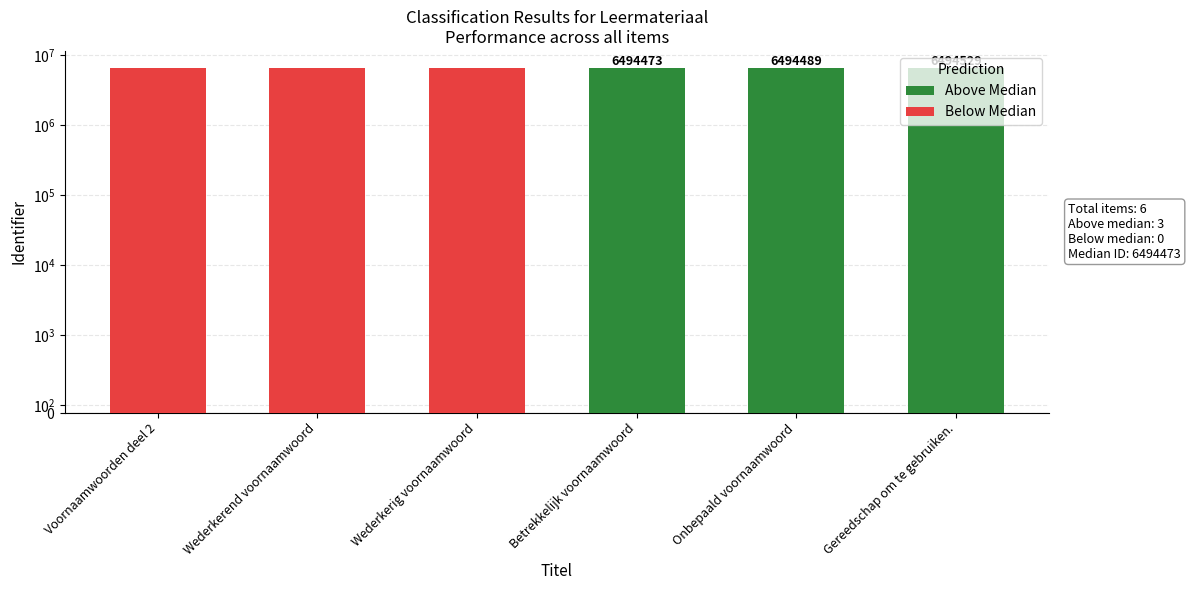

Which series has the largest total across all categories?

Above Median